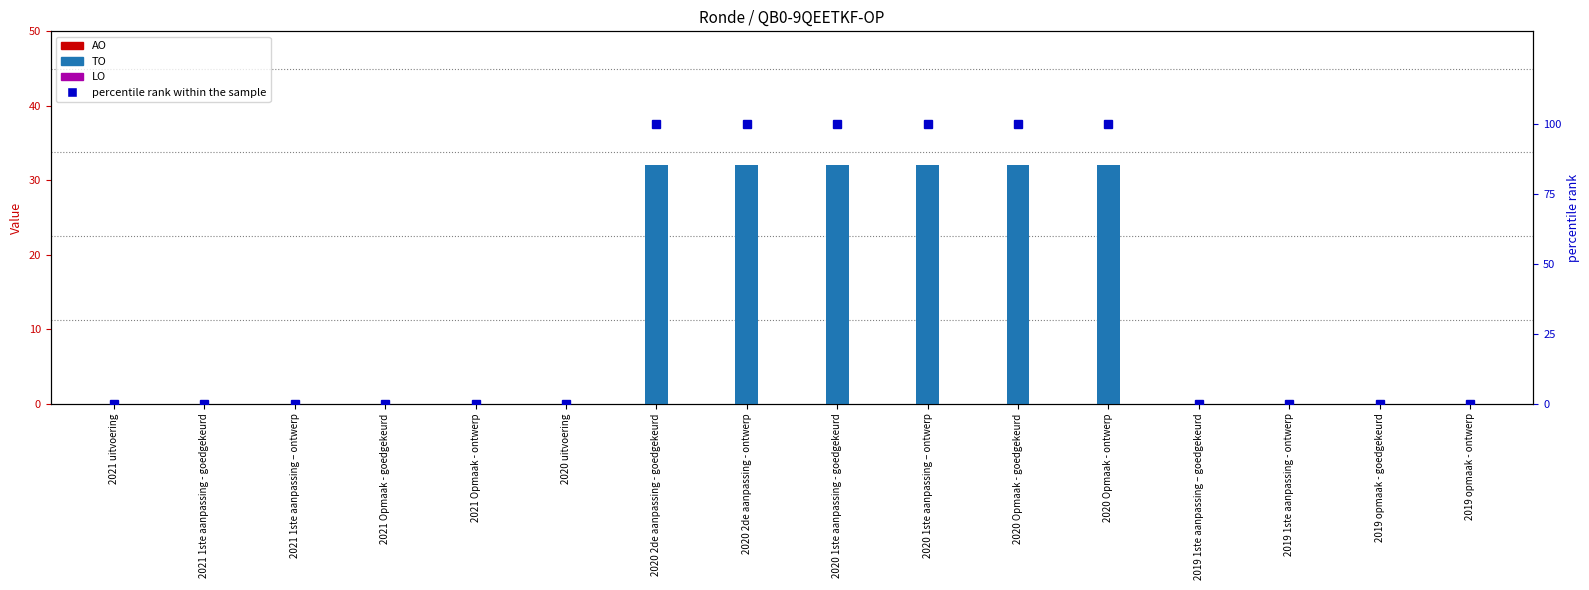

What are all the series names shown in the legend?

AO, TO, LO, percentile rank within the sample